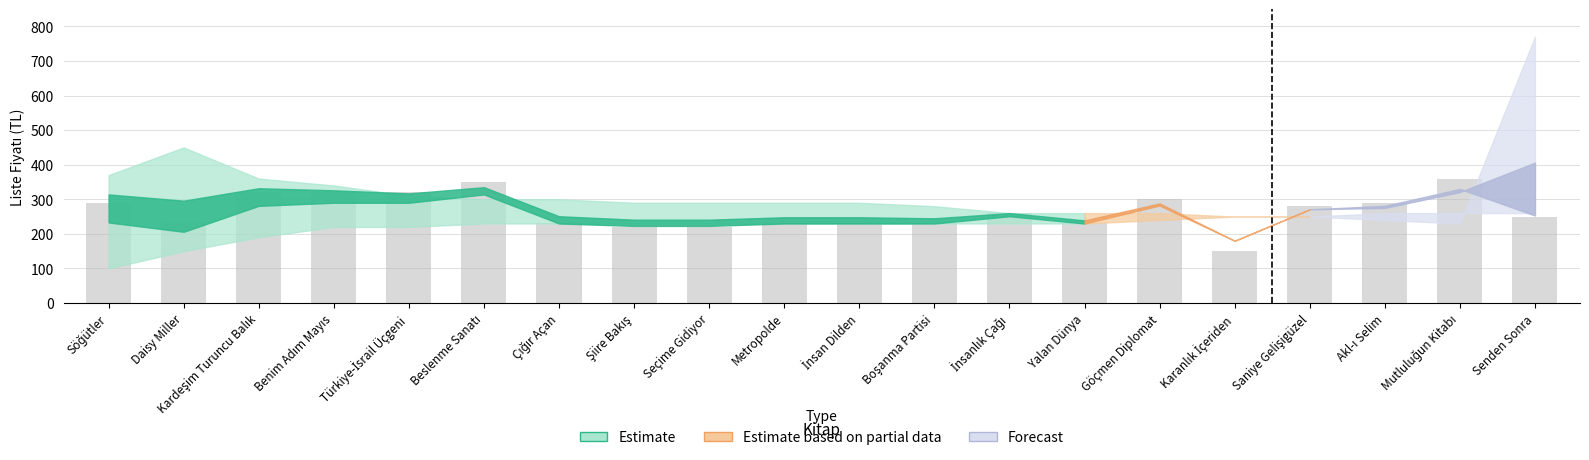

True or false: the data shows 165 at Senden Sonra.

False